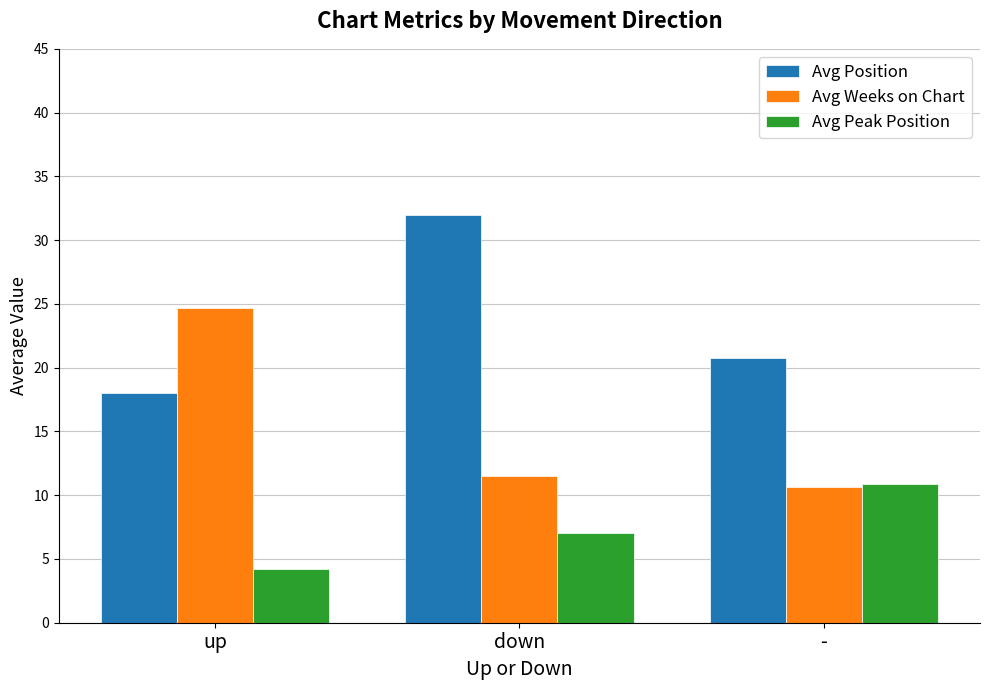

What is the maximum value shown in the chart?

32.0